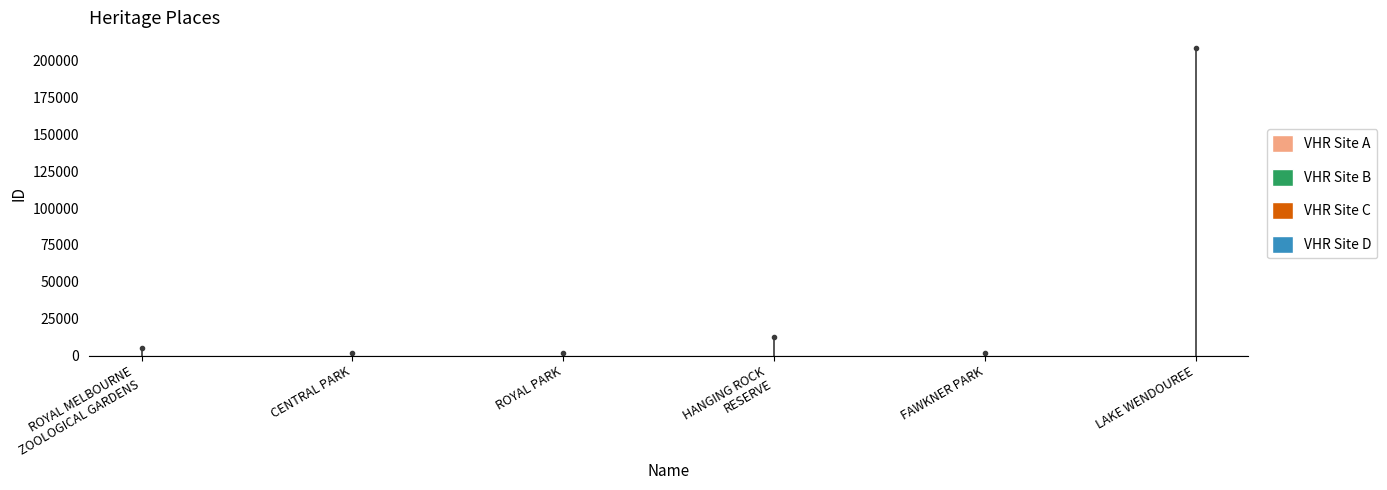

Where is the first local minimum?

ROYAL PARK